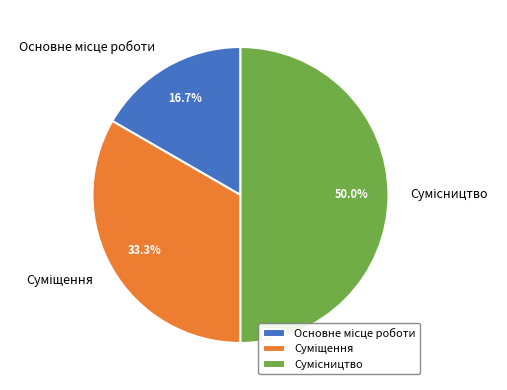

Count the number of slices in the pie.

3